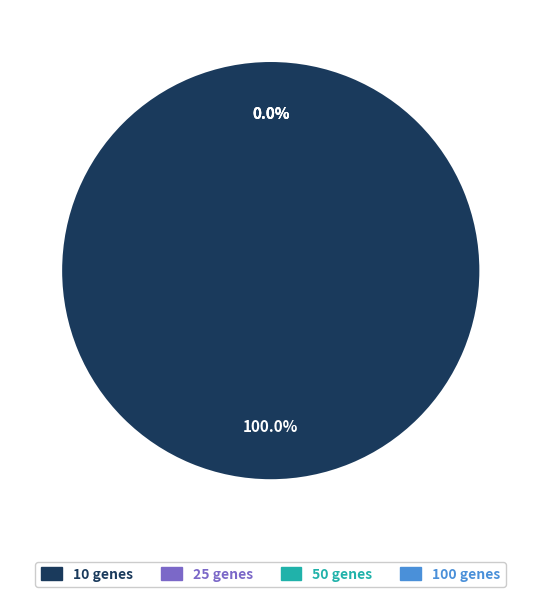

Is 25 genes the majority of the pie?

No